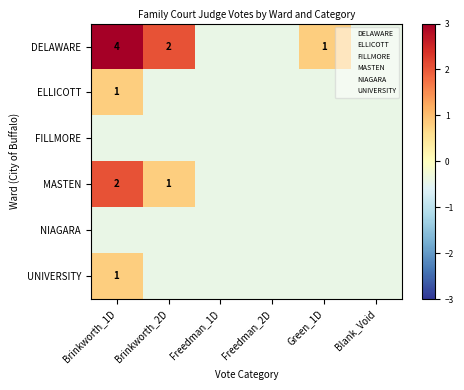

Is the value of MASTEN at Brinkworth_2D greater than the value of DELAWARE at Brinkworth_2D?

No